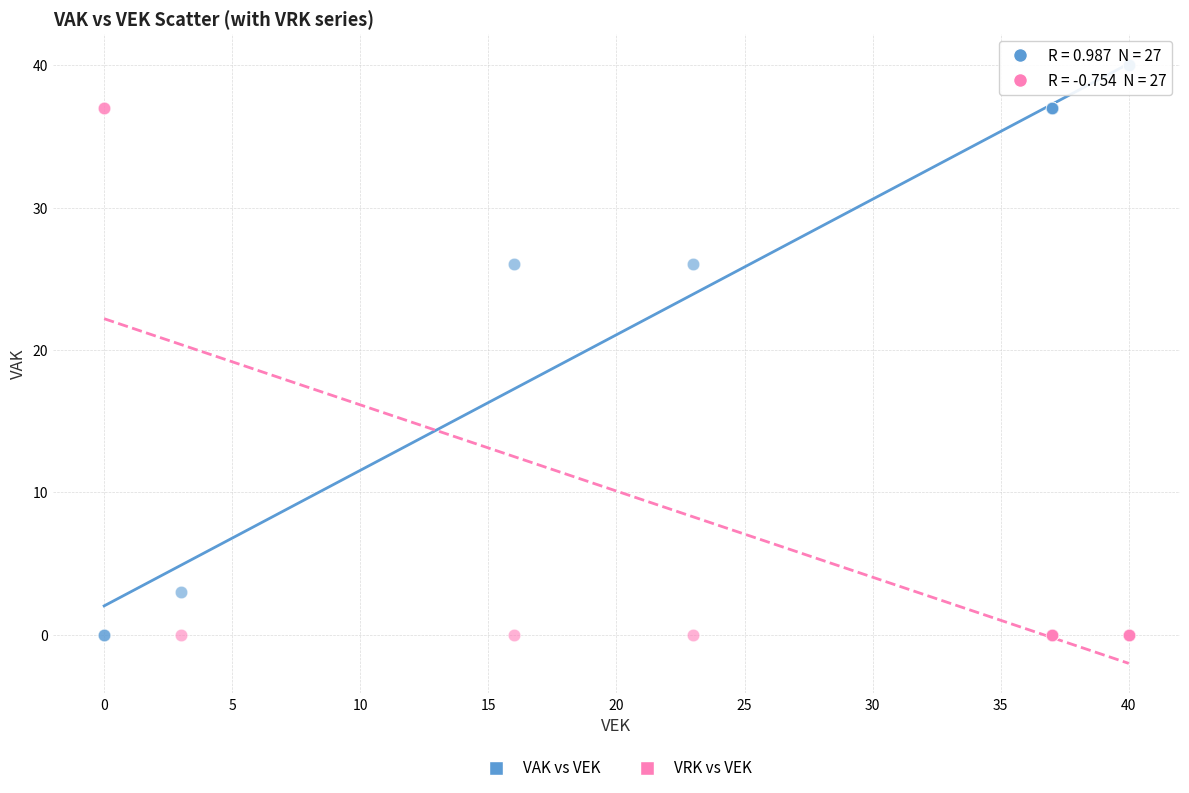

What is the X range (max minus min) for the scatter plot?

40